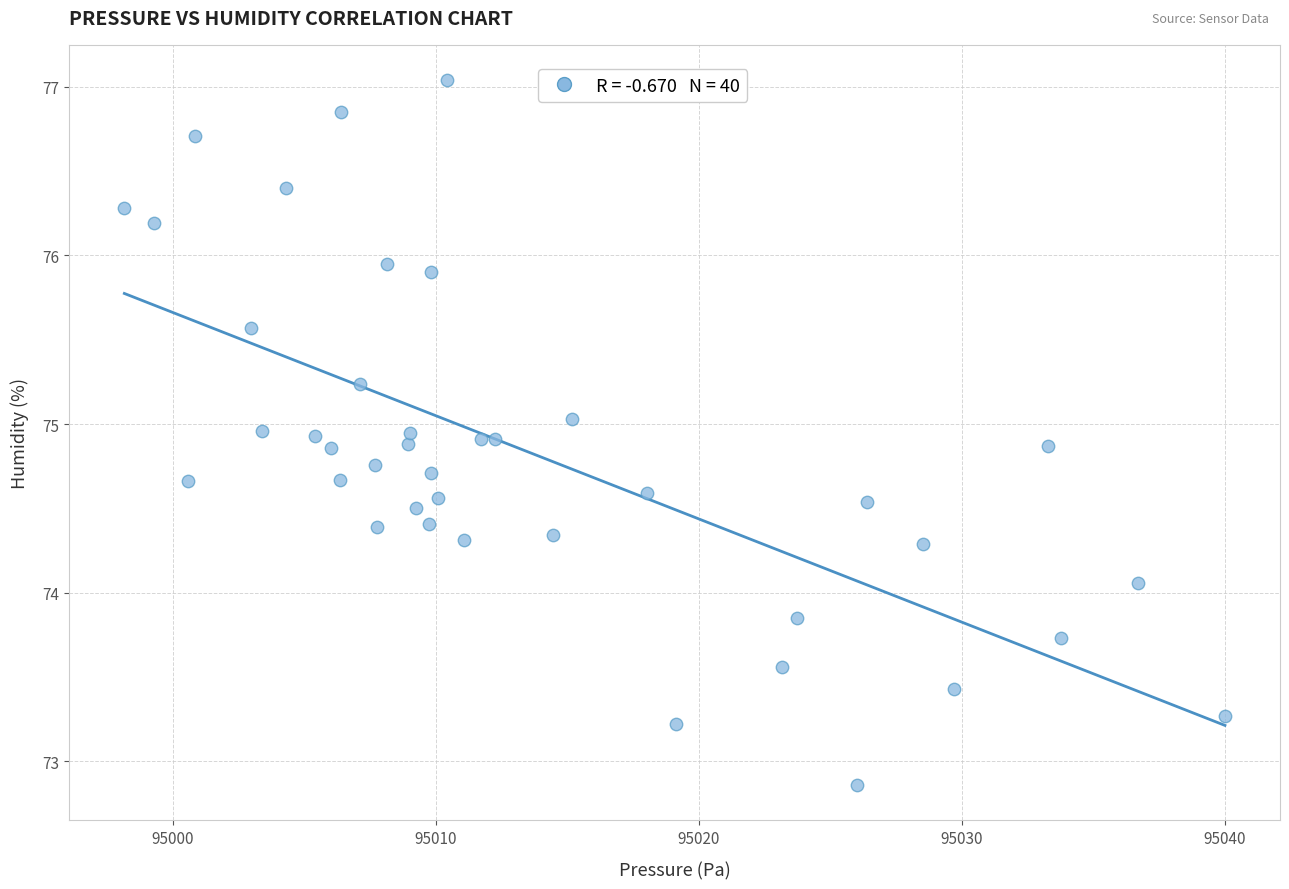

What Y value in the scatter plot is closest to 74?

74.1